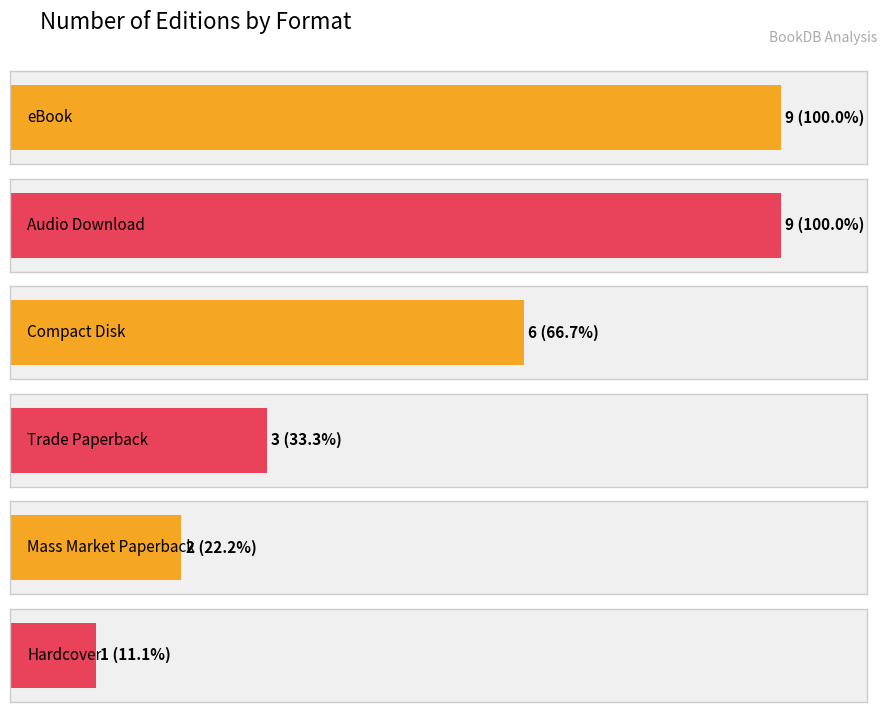

Are the bars horizontal?

Yes